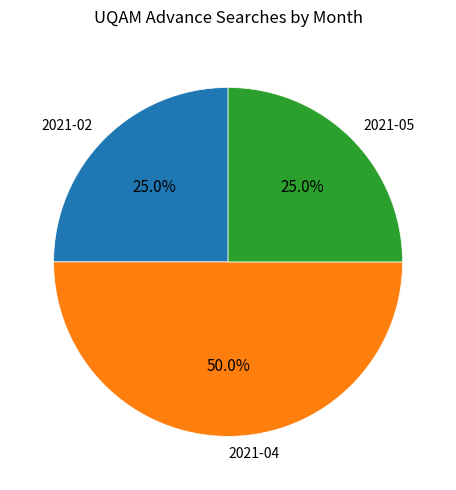

Which slice is the largest?

2021-04